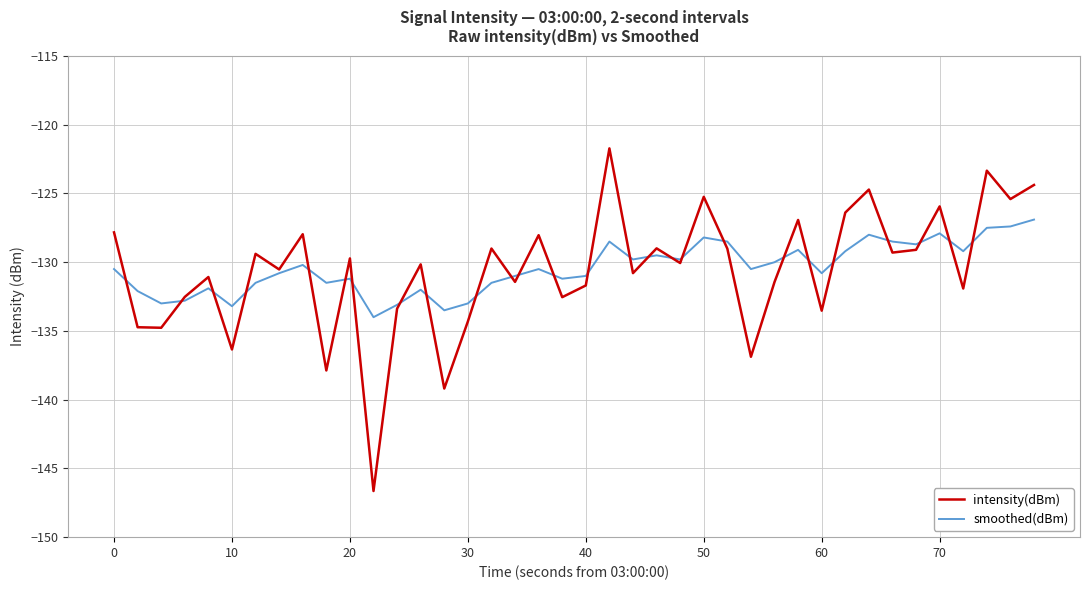

Which series has the widest spread of values?

intensity(dBm)